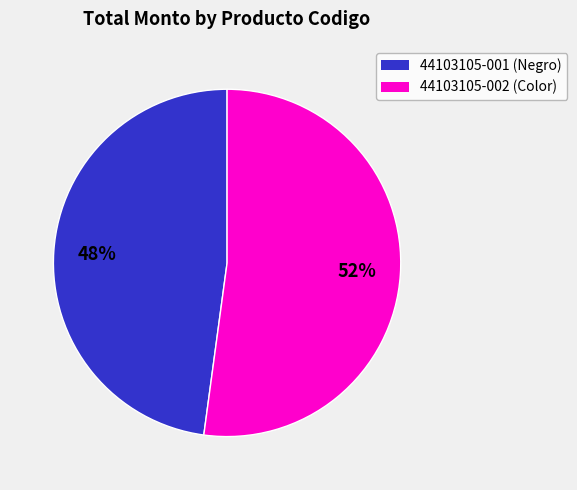

Count the number of slices in the pie.

2